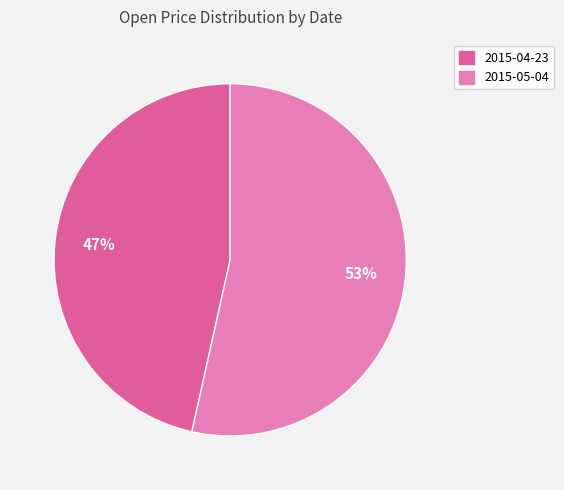

To the nearest percent, what is the average slice percentage?

50%